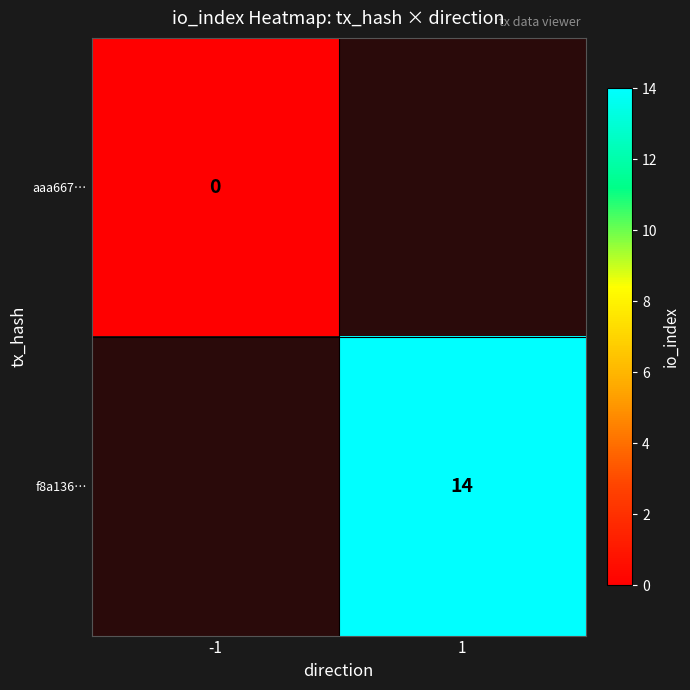

True or false: f8a136… has a value of 3 at 1.

False